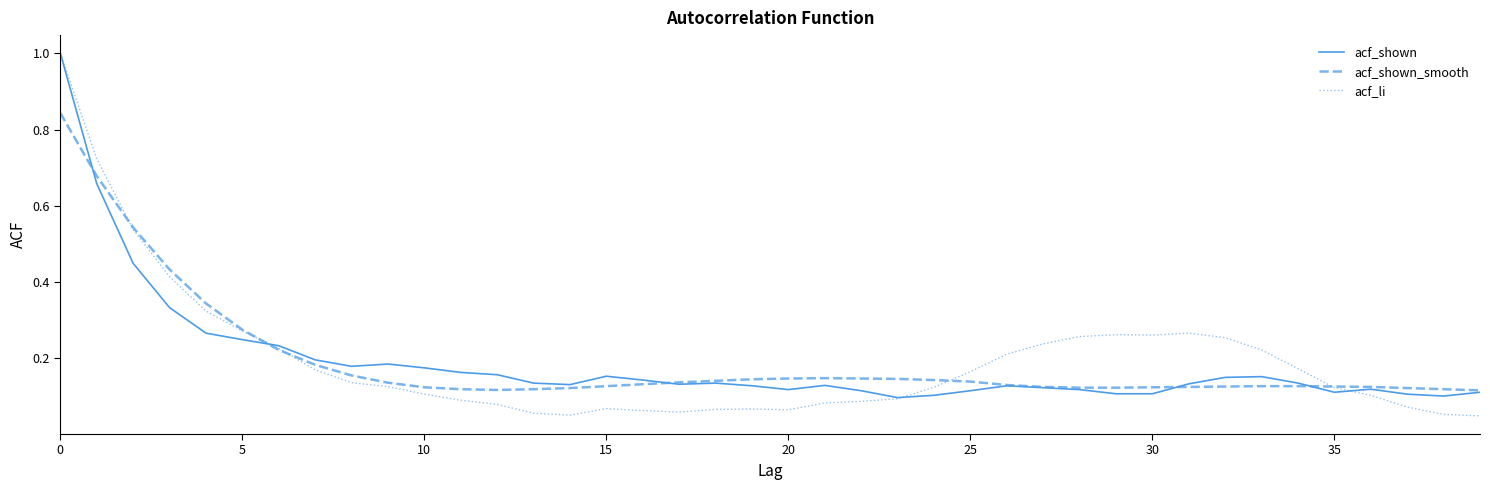

Which series has the largest range (max minus min)?

acf_li